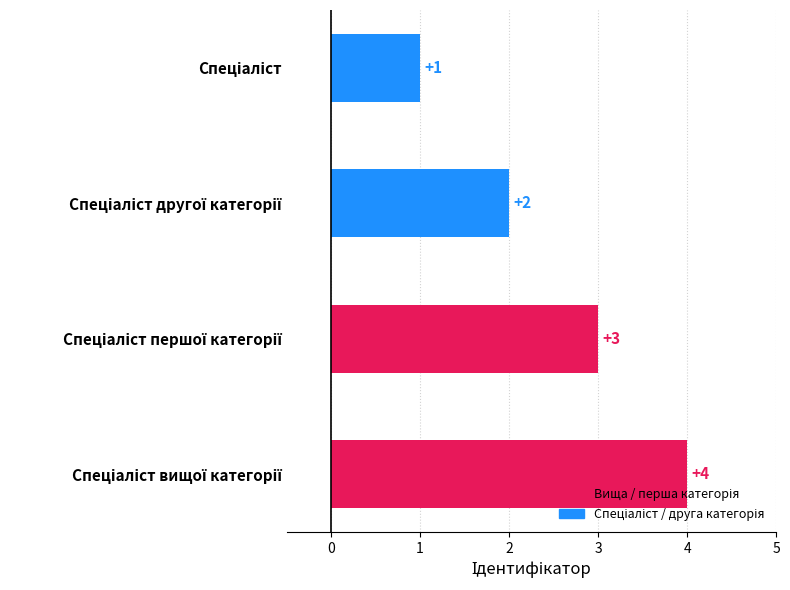

What is the maximum value shown in the chart?

4